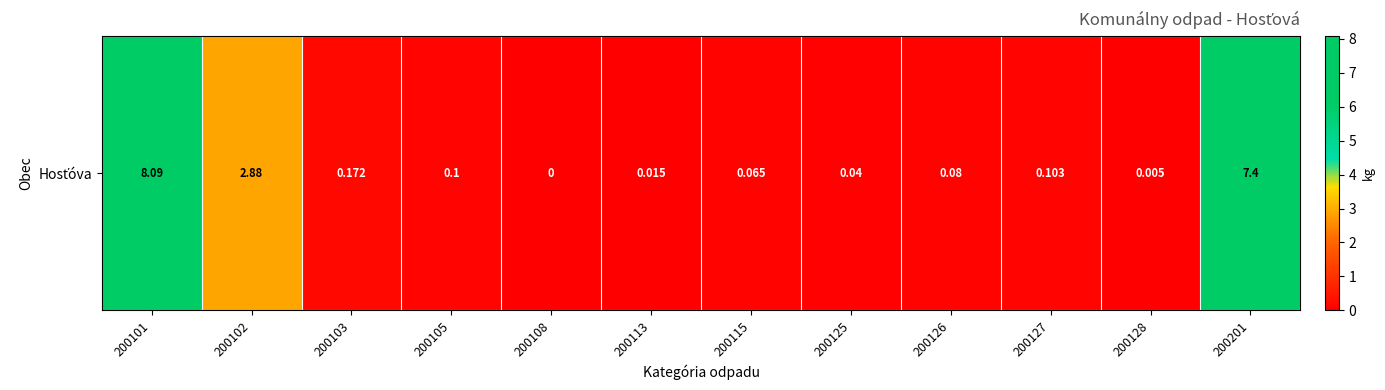

What is the difference between the values at 200113 and 200103?

0.2